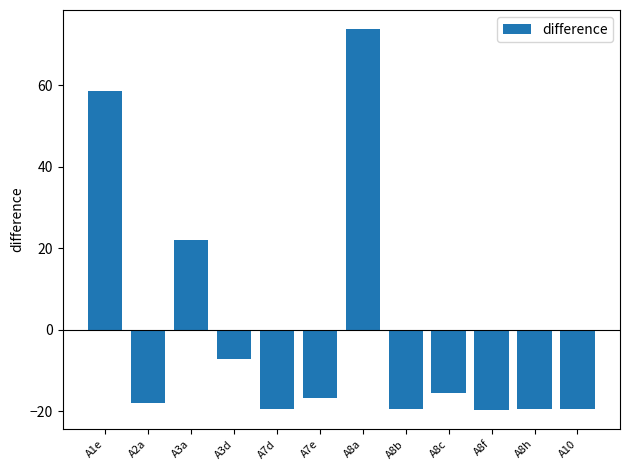

What is the label of the 12th bar from the right?

A1e